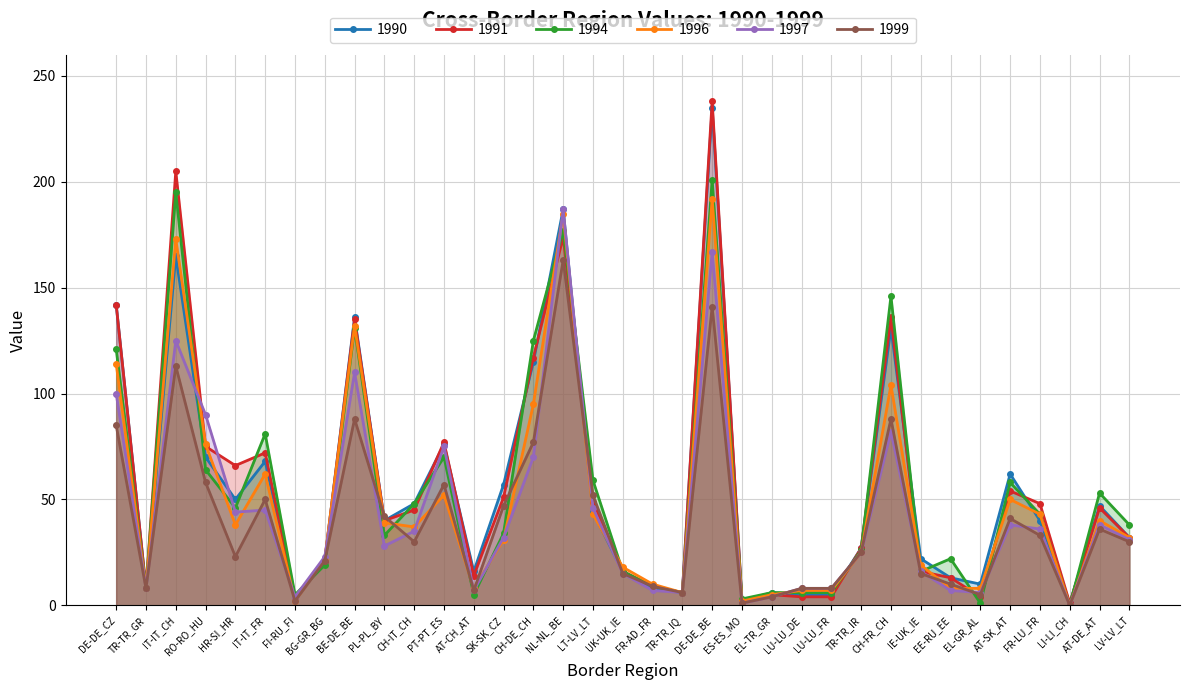

Reading left to right, transcribe all the data shown in this chart.

1990: DE-DE_CZ=142	TR-TR_GR=8	IT-IT_CH=165	RO-RO_HU=70	HR-SI_HR=50	IT-IT_FR=68	FI-RU_FI=4	BG-GR_BG=21	BE-DE_BE=136	PL-PL_BY=40	CH-IT_CH=48	PT-PT_ES=76	AT-CH_AT=16	SK-SK_CZ=57	CH-DE_CH=115	NL-NL_BE=187	LT-LV_LT=44	UK-UK_IE=16	FR-AD_FR=8	TR-TR_IQ=6	DE-DE_BE=235	ES-ES_MO=2	EL-TR_GR=6	LU-LU_DE=5	LU-LU_FR=5	TR-TR_IR=27	CH-FR_CH=131	IE-UK_IE=22	EE-RU_EE=13	EL-GR_AL=10	AT-SK_AT=62	FR-LU_FR=40	LI-LI_CH=1	AT-DE_AT=47	LV-LV_LT=32
1991: DE-DE_CZ=142	TR-TR_GR=8	IT-IT_CH=205	RO-RO_HU=75	HR-SI_HR=66	IT-IT_FR=72	FI-RU_FI=4	BG-GR_BG=21	BE-DE_BE=135	PL-PL_BY=40	CH-IT_CH=45	PT-PT_ES=77	AT-CH_AT=14	SK-SK_CZ=51	CH-DE_CH=117	NL-NL_BE=174	LT-LV_LT=49	UK-UK_IE=16	FR-AD_FR=9	TR-TR_IQ=6	DE-DE_BE=238	ES-ES_MO=2	EL-TR_GR=5	LU-LU_DE=4	LU-LU_FR=4	TR-TR_IR=27	CH-FR_CH=136	IE-UK_IE=16	EE-RU_EE=13	EL-GR_AL=4	AT-SK_AT=54	FR-LU_FR=48	LI-LI_CH=1	AT-DE_AT=46	LV-LV_LT=32
1994: DE-DE_CZ=121	TR-TR_GR=8	IT-IT_CH=195	RO-RO_HU=64	HR-SI_HR=46	IT-IT_FR=81	FI-RU_FI=5	BG-GR_BG=19	BE-DE_BE=131	PL-PL_BY=33	CH-IT_CH=48	PT-PT_ES=70	AT-CH_AT=5	SK-SK_CZ=34	CH-DE_CH=125	NL-NL_BE=177	LT-LV_LT=59	UK-UK_IE=16	FR-AD_FR=9	TR-TR_IQ=6	DE-DE_BE=201	ES-ES_MO=3	EL-TR_GR=6	LU-LU_DE=6	LU-LU_FR=6	TR-TR_IR=26	CH-FR_CH=146	IE-UK_IE=16	EE-RU_EE=22	EL-GR_AL=1	AT-SK_AT=58	FR-LU_FR=43	LI-LI_CH=0	AT-DE_AT=53	LV-LV_LT=38
1996: DE-DE_CZ=114	TR-TR_GR=8	IT-IT_CH=173	RO-RO_HU=76	HR-SI_HR=38	IT-IT_FR=62	FI-RU_FI=2	BG-GR_BG=22	BE-DE_BE=132	PL-PL_BY=39	CH-IT_CH=37	PT-PT_ES=52	AT-CH_AT=8	SK-SK_CZ=31	CH-DE_CH=95	NL-NL_BE=185	LT-LV_LT=43	UK-UK_IE=18	FR-AD_FR=10	TR-TR_IQ=6	DE-DE_BE=192	ES-ES_MO=2	EL-TR_GR=5	LU-LU_DE=7	LU-LU_FR=7	TR-TR_IR=25	CH-FR_CH=104	IE-UK_IE=19	EE-RU_EE=8	EL-GR_AL=8	AT-SK_AT=50	FR-LU_FR=43	LI-LI_CH=0	AT-DE_AT=40	LV-LV_LT=32
1997: DE-DE_CZ=100	TR-TR_GR=8	IT-IT_CH=125	RO-RO_HU=90	HR-SI_HR=44	IT-IT_FR=45	FI-RU_FI=4	BG-GR_BG=23	BE-DE_BE=110	PL-PL_BY=28	CH-IT_CH=35	PT-PT_ES=75	AT-CH_AT=7	SK-SK_CZ=32	CH-DE_CH=70	NL-NL_BE=187	LT-LV_LT=46	UK-UK_IE=15	FR-AD_FR=7	TR-TR_IQ=6	DE-DE_BE=167	ES-ES_MO=1	EL-TR_GR=4	LU-LU_DE=8	LU-LU_FR=8	TR-TR_IR=25	CH-FR_CH=82	IE-UK_IE=16	EE-RU_EE=7	EL-GR_AL=6	AT-SK_AT=38	FR-LU_FR=36	LI-LI_CH=0	AT-DE_AT=38	LV-LV_LT=31
1999: DE-DE_CZ=85	TR-TR_GR=8	IT-IT_CH=113	RO-RO_HU=58	HR-SI_HR=23	IT-IT_FR=50	FI-RU_FI=2	BG-GR_BG=21	BE-DE_BE=88	PL-PL_BY=42	CH-IT_CH=30	PT-PT_ES=57	AT-CH_AT=7	SK-SK_CZ=47	CH-DE_CH=77	NL-NL_BE=163	LT-LV_LT=52	UK-UK_IE=15	FR-AD_FR=9	TR-TR_IQ=6	DE-DE_BE=141	ES-ES_MO=1	EL-TR_GR=4	LU-LU_DE=8	LU-LU_FR=8	TR-TR_IR=25	CH-FR_CH=88	IE-UK_IE=15	EE-RU_EE=10	EL-GR_AL=5	AT-SK_AT=41	FR-LU_FR=33	LI-LI_CH=0	AT-DE_AT=36	LV-LV_LT=30